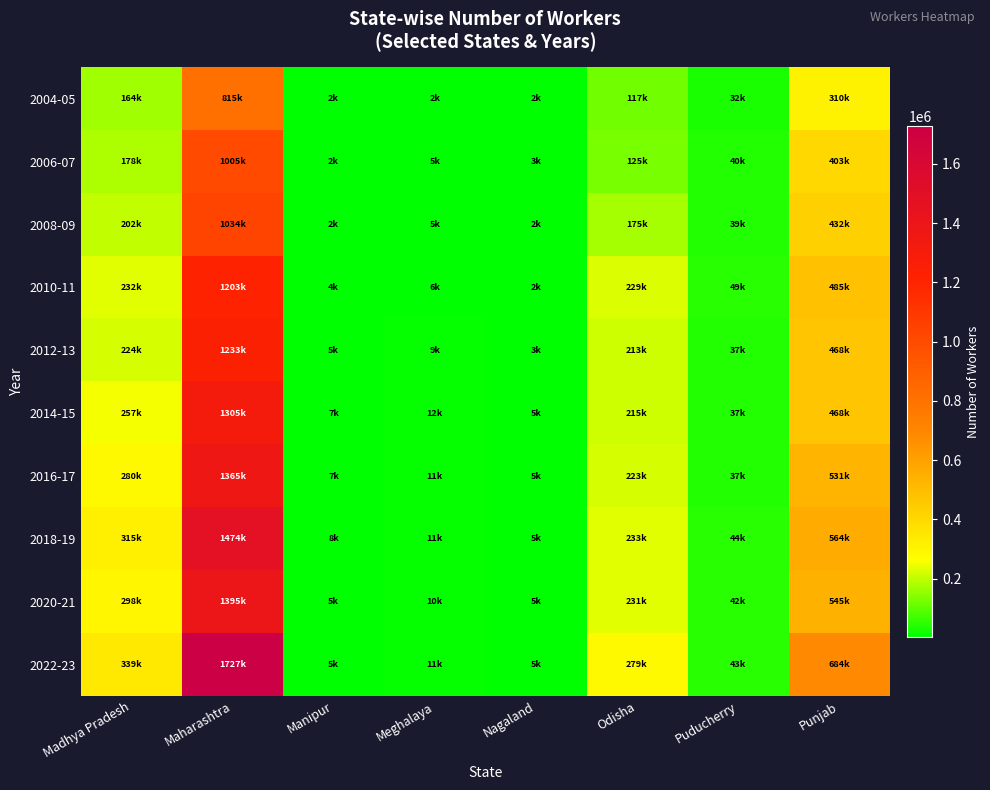

Reading left to right, list all the values displayed in this chart.

2004-05: Madhya Pradesh=163843	Maharashtra=814599	Manipur=1607	Meghalaya=2405	Nagaland=2332	Odisha=116706	Puducherry=32295	Punjab=309820
2006-07: Madhya Pradesh=178154	Maharashtra=1005380	Manipur=1913	Meghalaya=4779	Nagaland=3216	Odisha=125195	Puducherry=39904	Punjab=402588
2008-09: Madhya Pradesh=202428	Maharashtra=1034201	Manipur=2313	Meghalaya=4571	Nagaland=2468	Odisha=174774	Puducherry=39356	Punjab=431568
2010-11: Madhya Pradesh=232158	Maharashtra=1203023	Manipur=3894	Meghalaya=6105	Nagaland=1900	Odisha=229404	Puducherry=48708	Punjab=485029
2012-13: Madhya Pradesh=223790	Maharashtra=1233341	Manipur=5213	Meghalaya=9483	Nagaland=2677	Odisha=213079	Puducherry=36945	Punjab=468127
2014-15: Madhya Pradesh=256924	Maharashtra=1305350	Manipur=6568	Meghalaya=11870	Nagaland=4843	Odisha=214836	Puducherry=37052	Punjab=467951
2016-17: Madhya Pradesh=280373	Maharashtra=1365361	Manipur=6942	Meghalaya=10517	Nagaland=5109	Odisha=222789	Puducherry=37082	Punjab=531365
2018-19: Madhya Pradesh=314728	Maharashtra=1473792	Manipur=7558	Meghalaya=10802	Nagaland=5073	Odisha=233064	Puducherry=44054	Punjab=564103
2020-21: Madhya Pradesh=297800	Maharashtra=1394957	Manipur=5108	Meghalaya=10258	Nagaland=4732	Odisha=230920	Puducherry=42272	Punjab=544806
2022-23: Madhya Pradesh=339435	Maharashtra=1726861	Manipur=5412	Meghalaya=10666	Nagaland=4958	Odisha=279038	Puducherry=42601	Punjab=683632